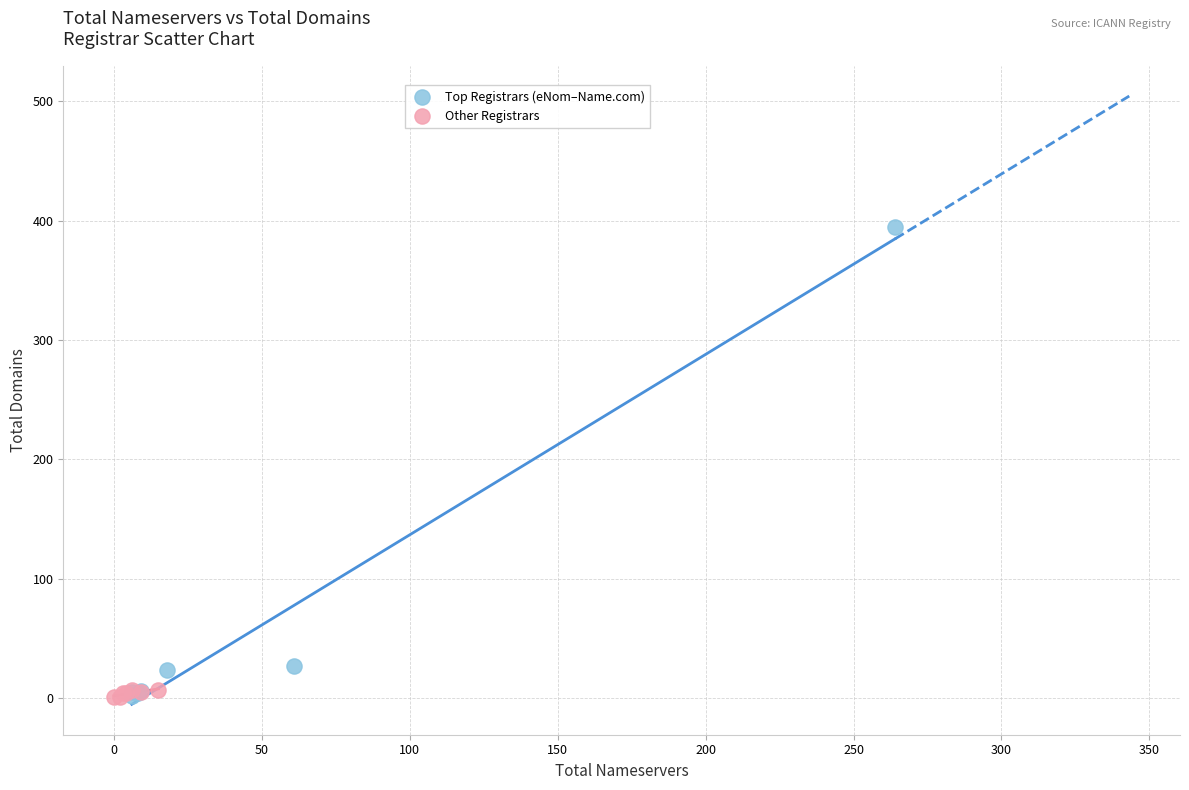

What are all the series names shown in the legend?

Top Registrars (eNom–Name.com), Other Registrars